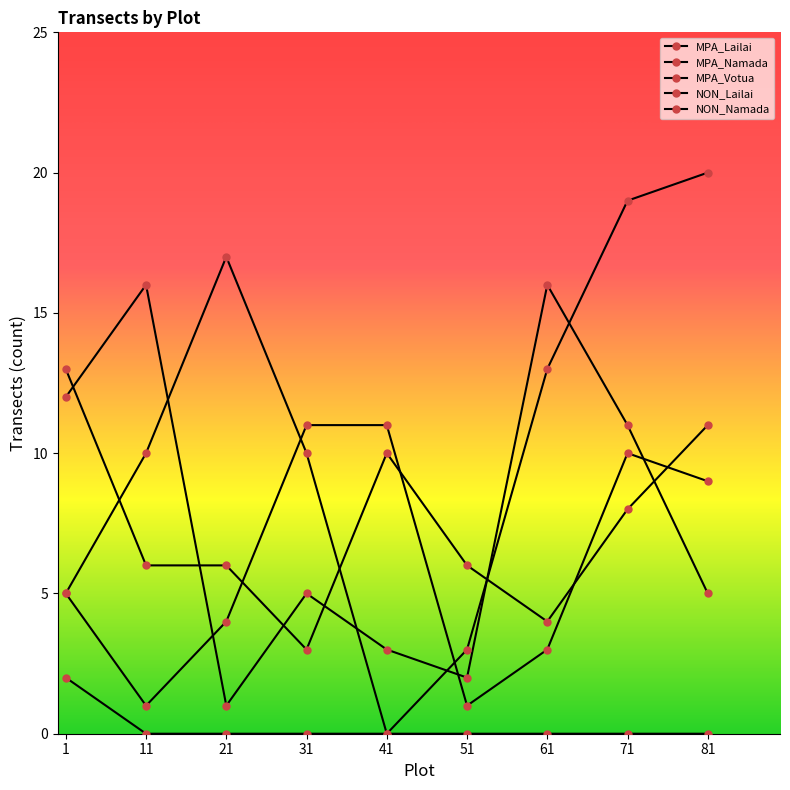

What is the total value across all series at 51?

12